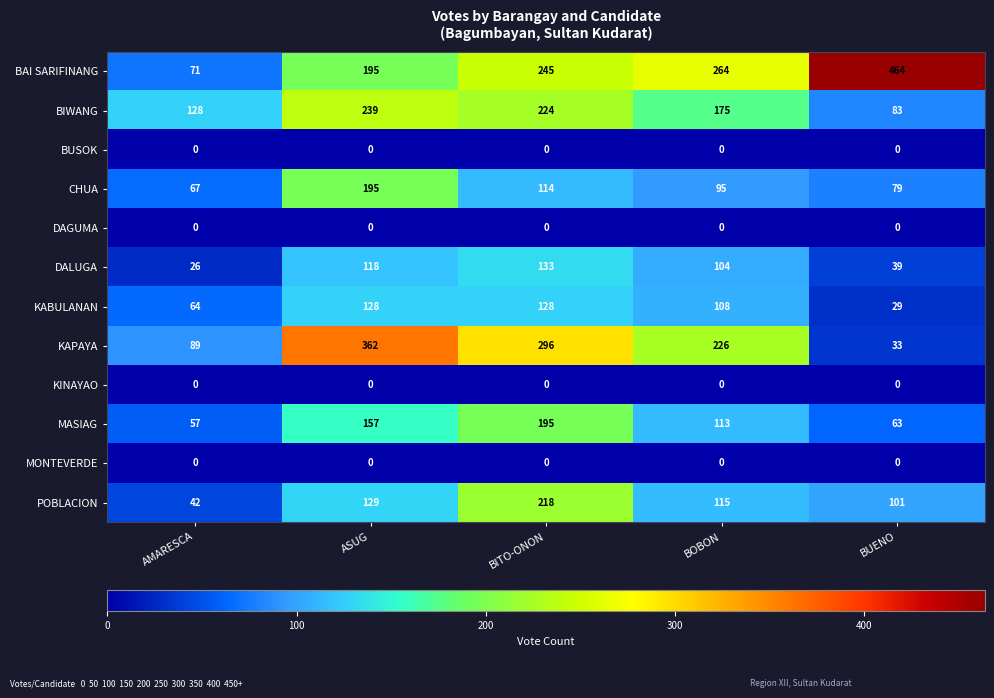

At which category is the sum across all series the highest?

BITO-ONON